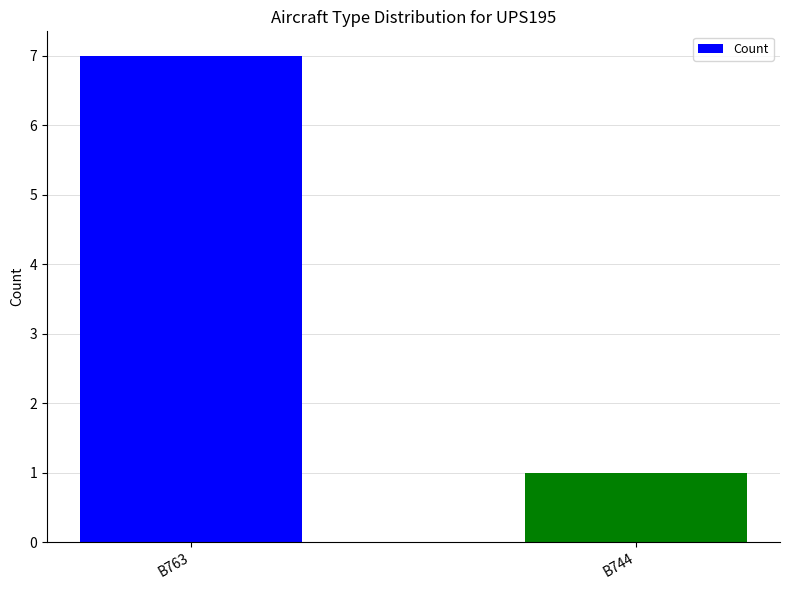

Reading left to right, extract all data points from this chart.

B763=7	B744=1